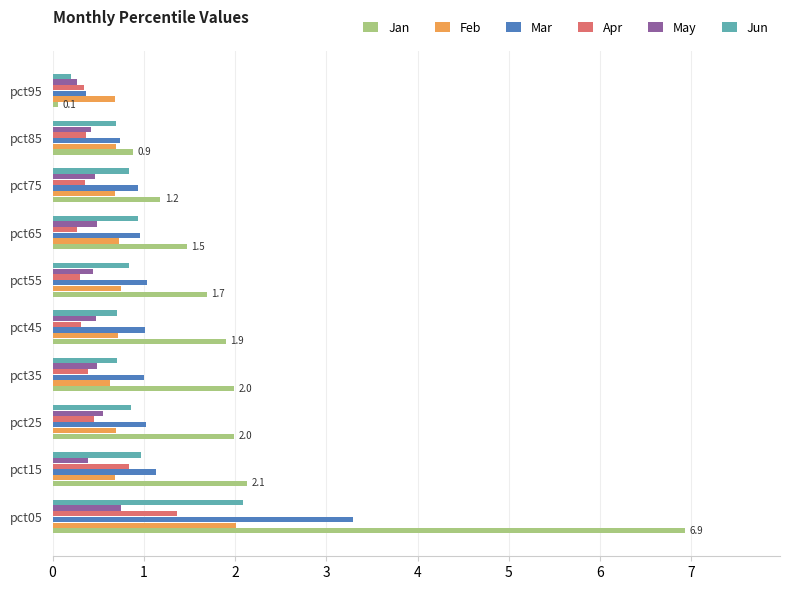

Which series has the widest spread of values?

Jan